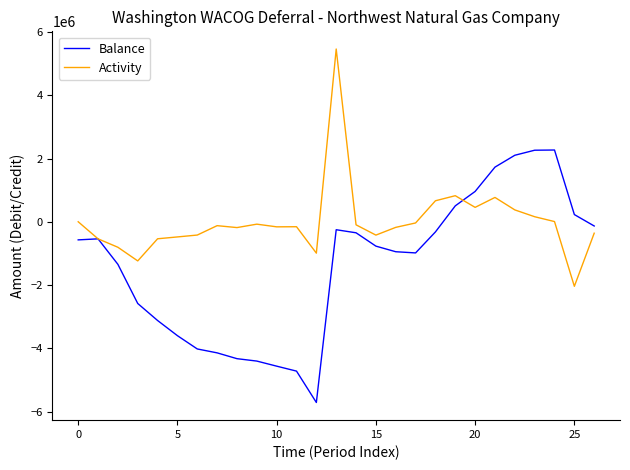

What is the lowest value of the Balance series?

-5713797